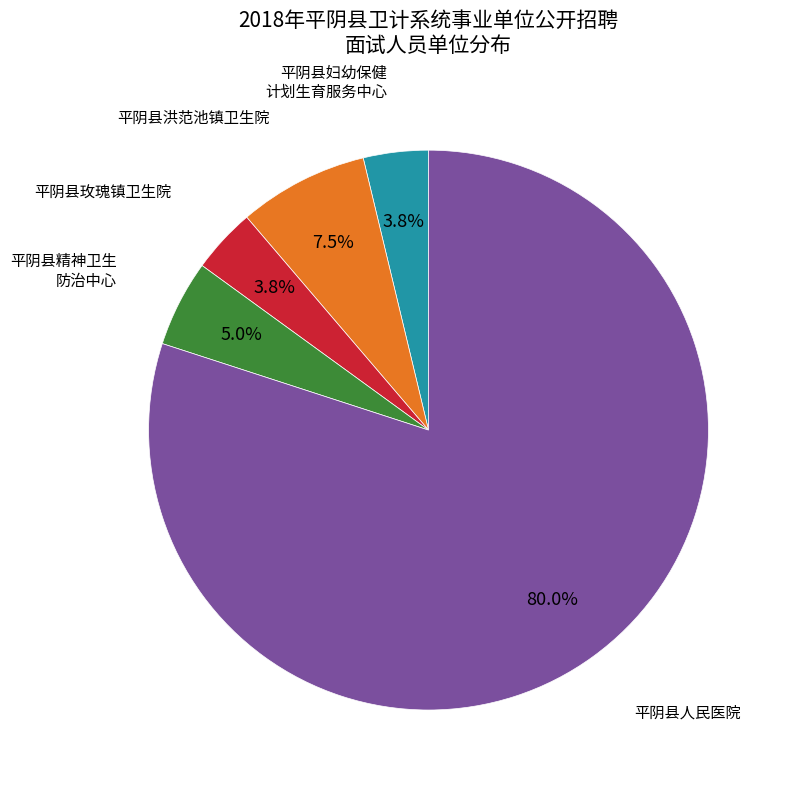

To the nearest percent, what is the difference between the largest and smallest slice percentages?

76%